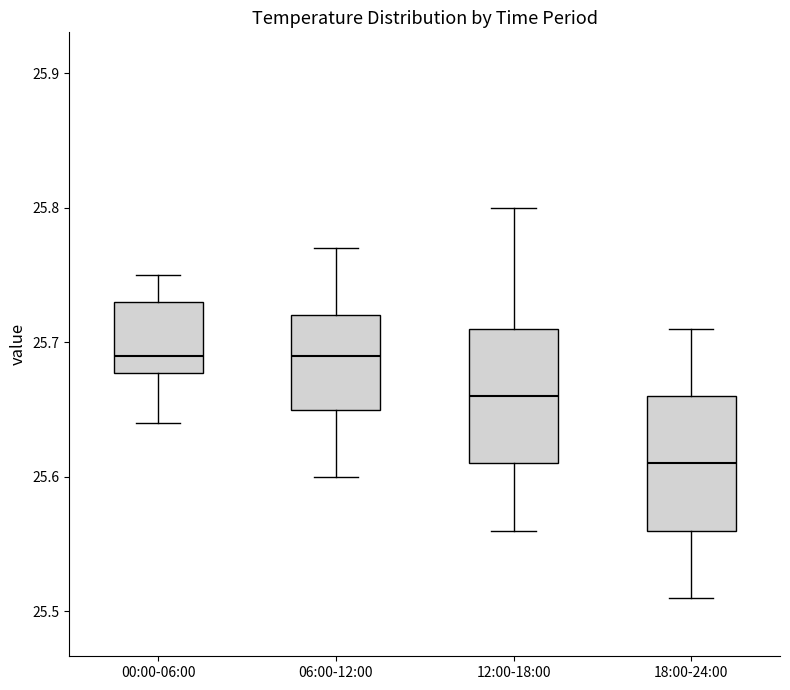

Reading left to right, transcribe this box plot: for each box, give where its median line is, the range the box spans, and where its two whiskers end, as read against the y-axis. The values are not printed on the chart, so give them approximately, as read against the axis.

00:00-06:00: median 25.69, box 25.68 to 25.73, whiskers 25.64 to 25.75
06:00-12:00: median 25.69, box 25.65 to 25.72, whiskers 25.60 to 25.77
12:00-18:00: median 25.66, box 25.61 to 25.71, whiskers 25.56 to 25.80
18:00-24:00: median 25.61, box 25.56 to 25.66, whiskers 25.51 to 25.71